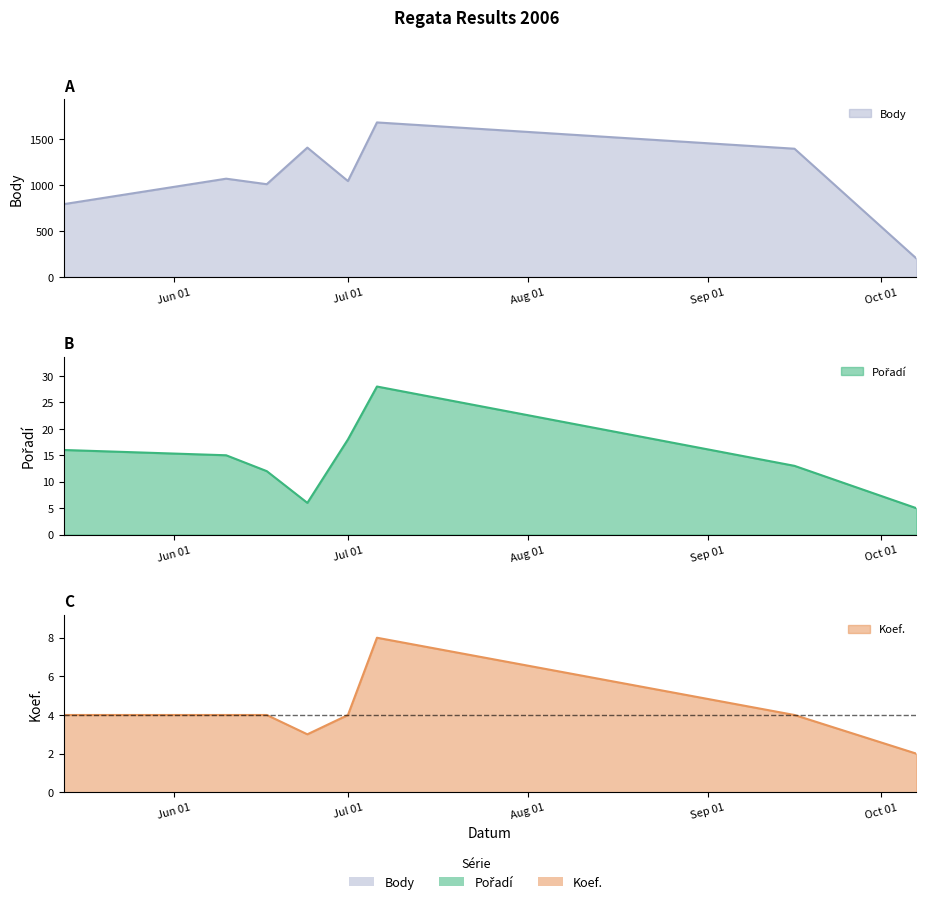

Which series changed the most between 2006-06-17 and 2006-06-24?

Body